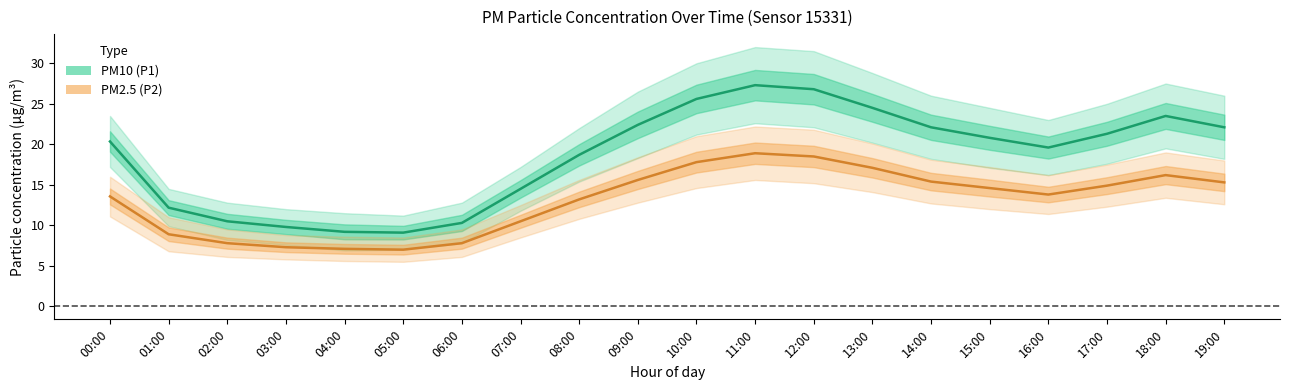

Reading left to right, extract all data points from this chart.

PM10 (P1): 00:00=20.4	01:00=12.2	02:00=10.5	03:00=9.8	04:00=9.2	05:00=9.1	06:00=10.3	07:00=14.5	08:00=18.7	09:00=22.4	10:00=25.6	11:00=27.3	12:00=26.8	13:00=24.5	14:00=22.1	15:00=20.8	16:00=19.6	17:00=21.3	18:00=23.5	19:00=22.1
PM2.5 (P2): 00:00=13.6	01:00=8.9	02:00=7.8	03:00=7.3	04:00=7.1	05:00=7.0	06:00=7.8	07:00=10.5	08:00=13.2	09:00=15.6	10:00=17.8	11:00=18.9	12:00=18.5	13:00=17.1	14:00=15.4	15:00=14.6	16:00=13.8	17:00=14.9	18:00=16.2	19:00=15.3